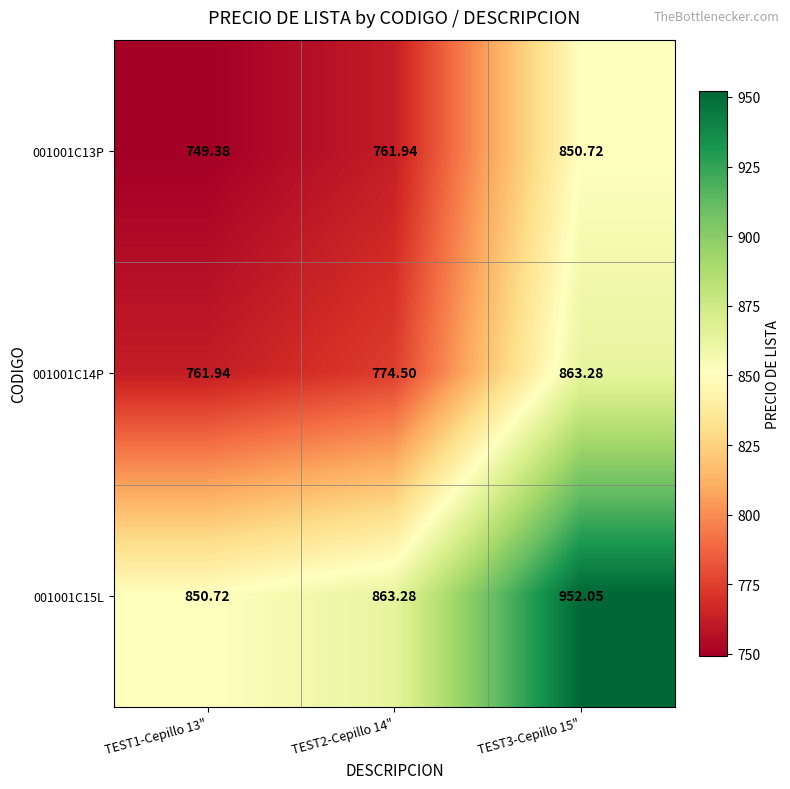

Reading left to right, list all the values displayed in this chart.

001001C13P: TEST1-Cepillo 13"=749.4	TEST2-Cepillo 14"=761.9	TEST3-Cepillo 15"=850.7
001001C14P: TEST1-Cepillo 13"=761.9	TEST2-Cepillo 14"=774.5	TEST3-Cepillo 15"=863.3
001001C15L: TEST1-Cepillo 13"=850.7	TEST2-Cepillo 14"=863.3	TEST3-Cepillo 15"=952.0